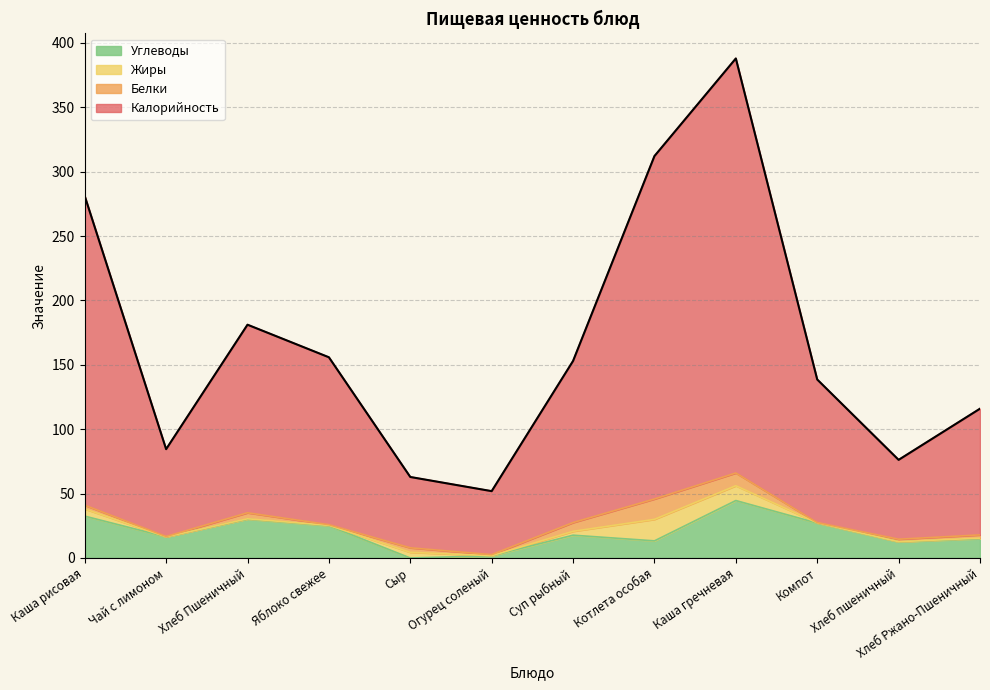

List the labels in order of Углеводы value, smallest first.

Сыр, Огурец соленый, Хлеб пшеничный, Котлета особая, Хлеб Ржано-Пшеничный, Чай с лимоном, Суп рыбный, Яблоко свежее, Компот, Хлеб Пшеничный, Каша рисовая, Каша гречневая